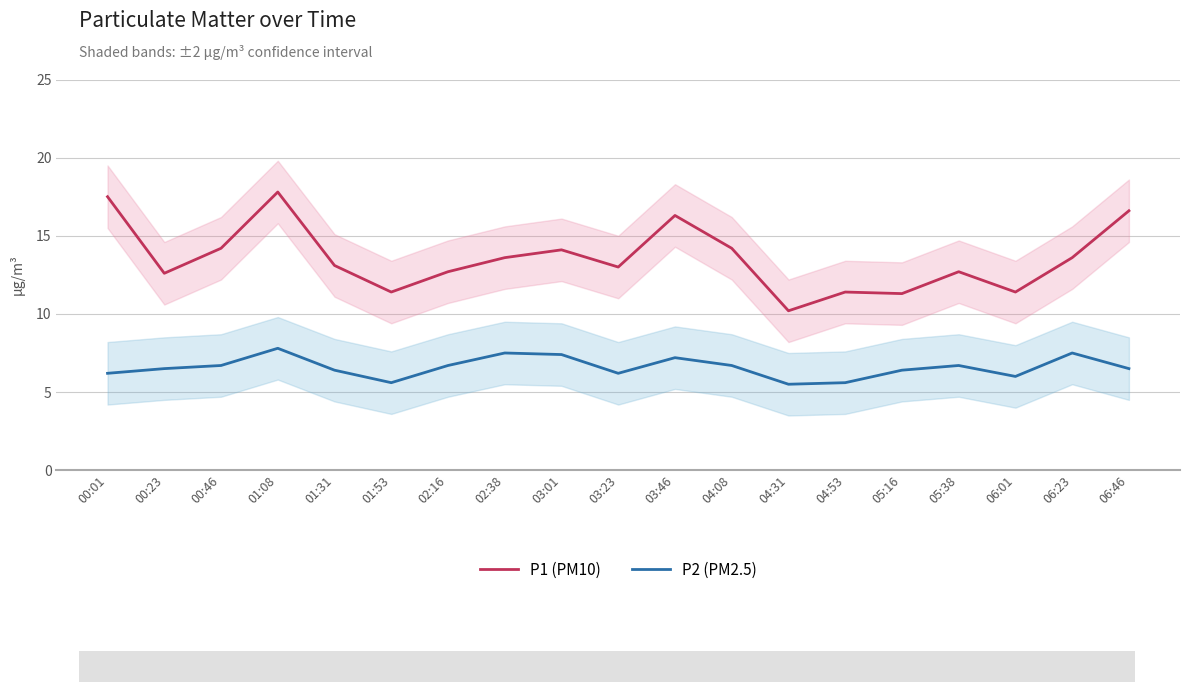

What is the total value across all series at 01:53?

17.0